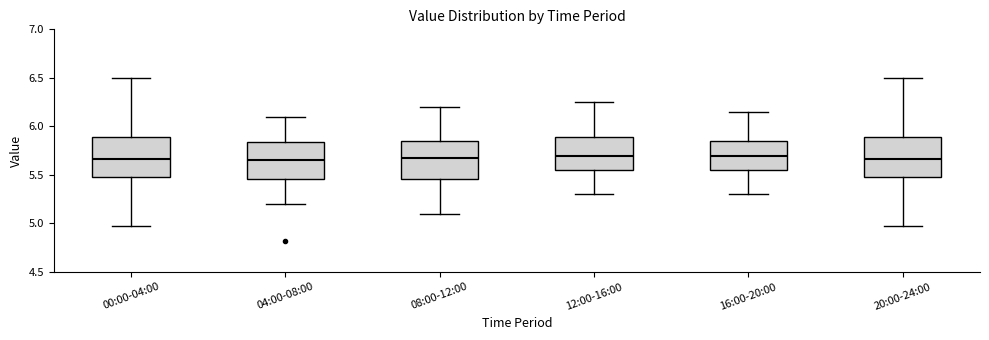

Reading left to right, read every box against the y-axis: the position of its median line, the range the box covers, and the ends of its whiskers. The values are not printed on the chart, so give them approximately, as read against the axis.

00:00-04:00: median 5.65, box 5.50 to 5.90, whiskers 4.95 to 6.50
04:00-08:00: median 5.65, box 5.45 to 5.85, whiskers 5.20 to 6.10
08:00-12:00: median 5.70, box 5.45 to 5.85, whiskers 5.10 to 6.20
12:00-16:00: median 5.70, box 5.55 to 5.90, whiskers 5.30 to 6.25
16:00-20:00: median 5.70, box 5.55 to 5.85, whiskers 5.30 to 6.15
20:00-24:00: median 5.65, box 5.50 to 5.90, whiskers 4.95 to 6.50